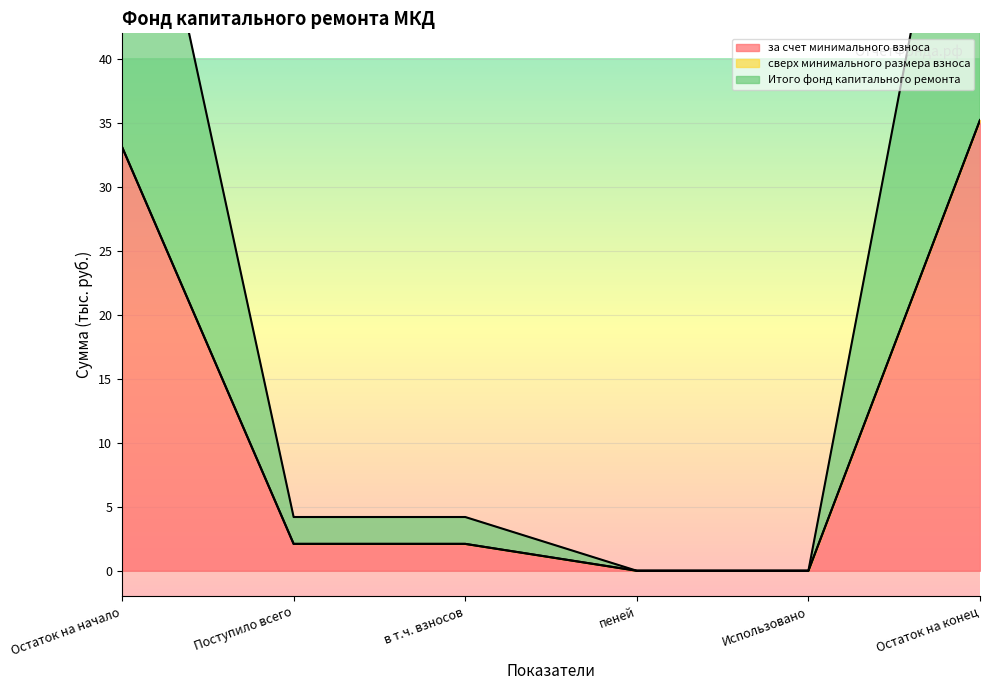

How many data points in Итого фонд капитального ремонта are above 2?

4